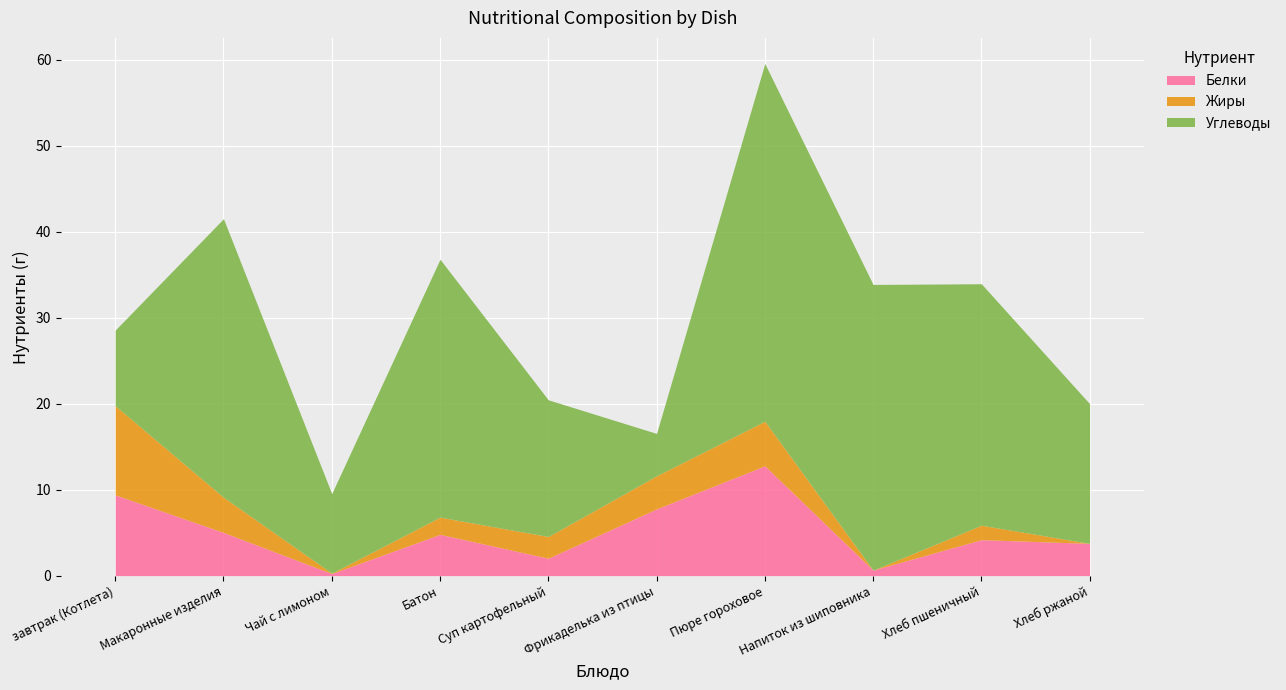

Reading right to left, transcribe all the data shown in this chart.

Белки: Хлеб ржаной=3.8	Хлеб пшеничный=4.2	Напиток из шиповника=0.6	Пюре гороховое=12.8	Фрикаделька из птицы=7.8	Суп картофельный=2.0	Батон=4.8	Чай с лимоном=0.2	Макаронные изделия=5.0	завтрак (Котлета)=9.4
Жиры: Хлеб ржаной=0.0	Хлеб пшеничный=1.7	Напиток из шиповника=0.0	Пюре гороховое=5.2	Фрикаделька из птицы=3.9	Суп картофельный=2.5	Батон=2.0	Чай с лимоном=0.1	Макаронные изделия=4.1	завтрак (Котлета)=10.4
Углеводы: Хлеб ржаной=16.2	Хлеб пшеничный=28.1	Напиток из шиповника=33.2	Пюре гороховое=41.6	Фрикаделька из птицы=4.9	Суп картофельный=15.9	Батон=30.0	Чай с лимоном=9.2	Макаронные изделия=32.4	завтрак (Котлета)=8.8